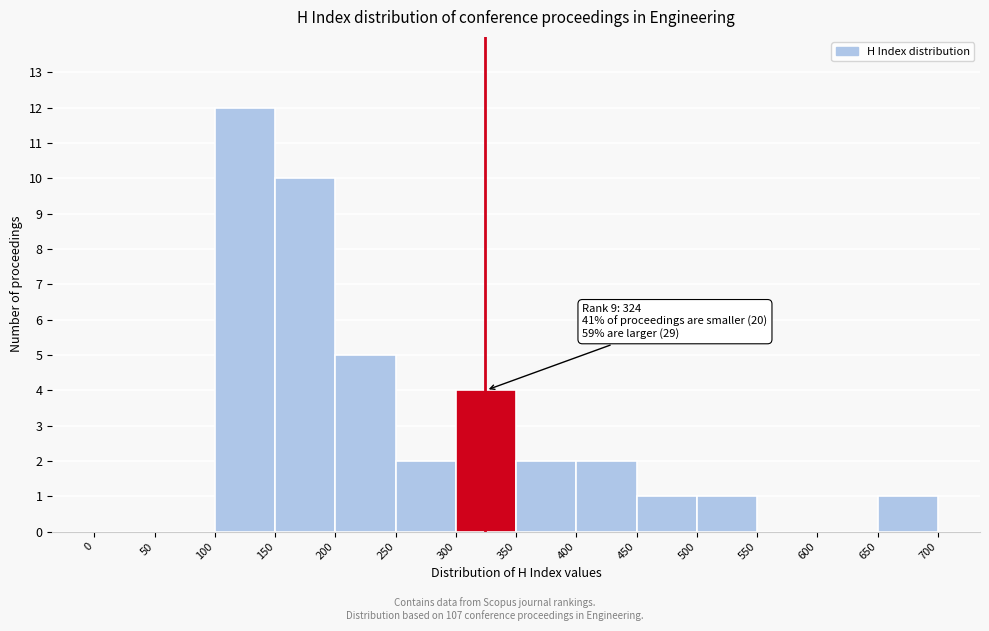

Which range on the x-axis has the tallest bar?

100 to 150